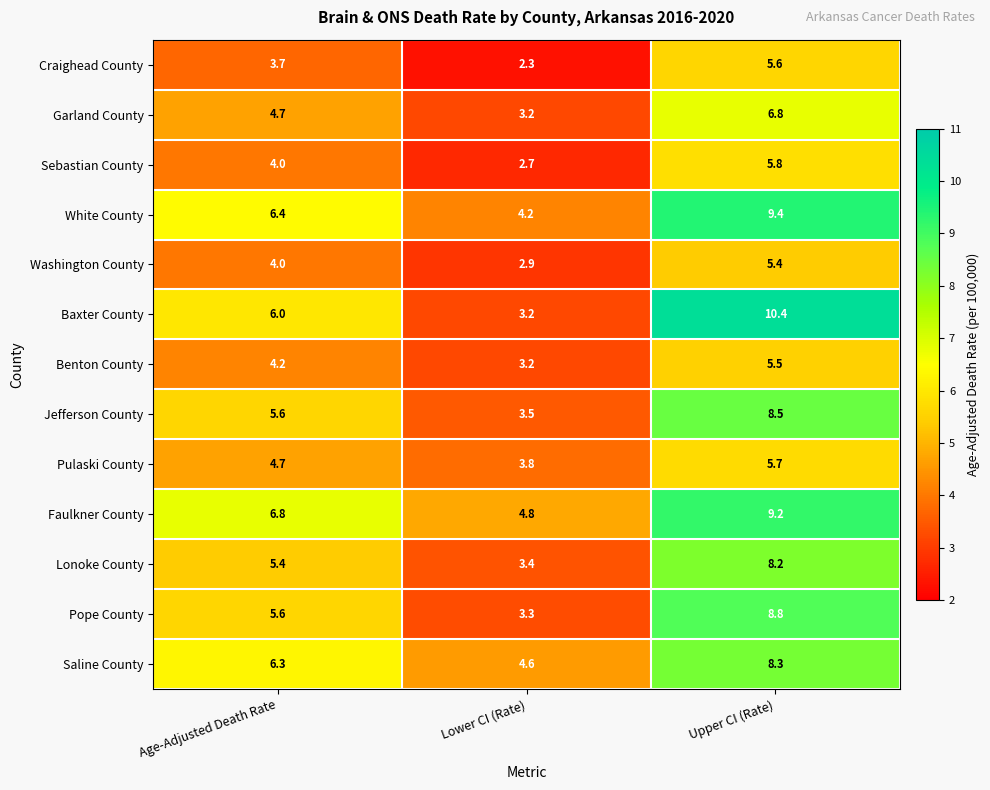

The value of Pope County at Lower CI (Rate) is 2.1. True or false?

False